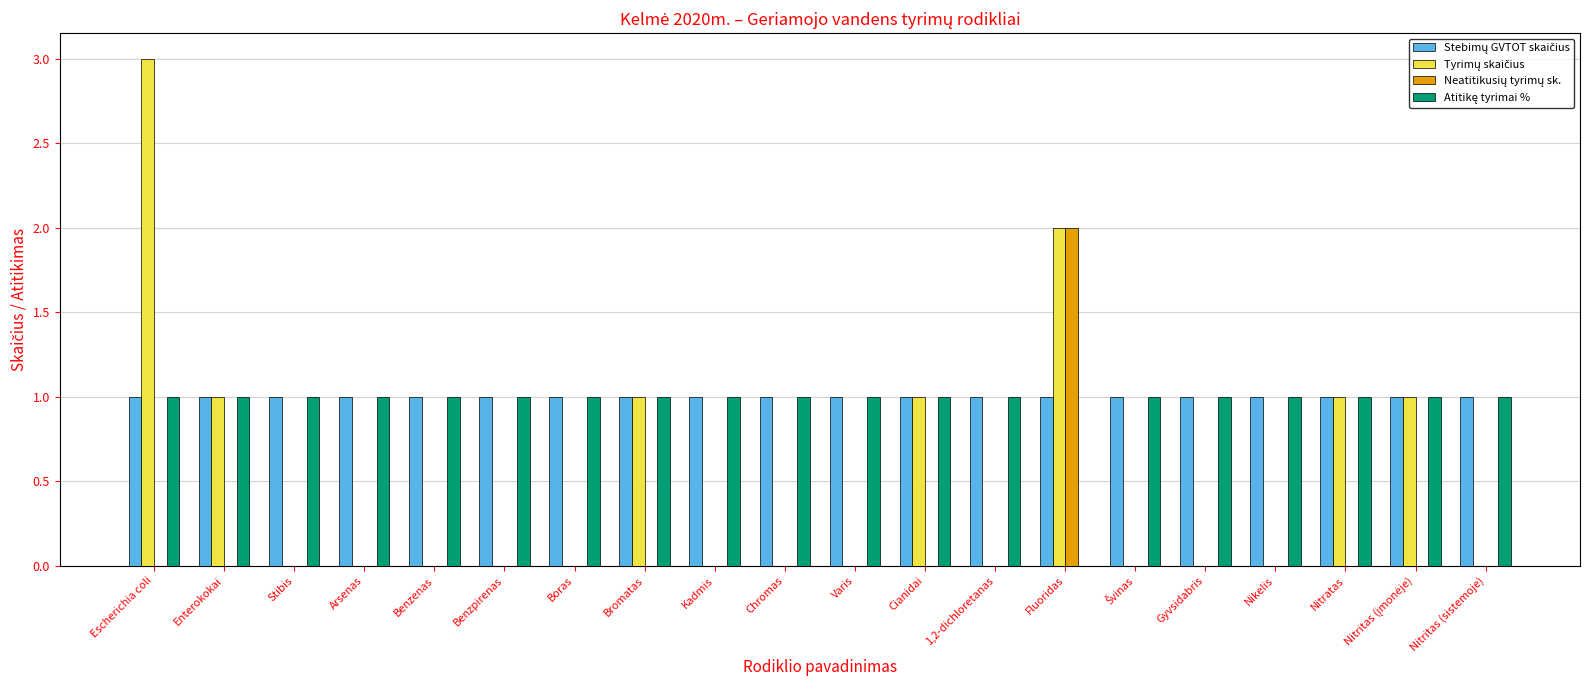

At which category does the chart reach its peak across all series?

Escherichia coli